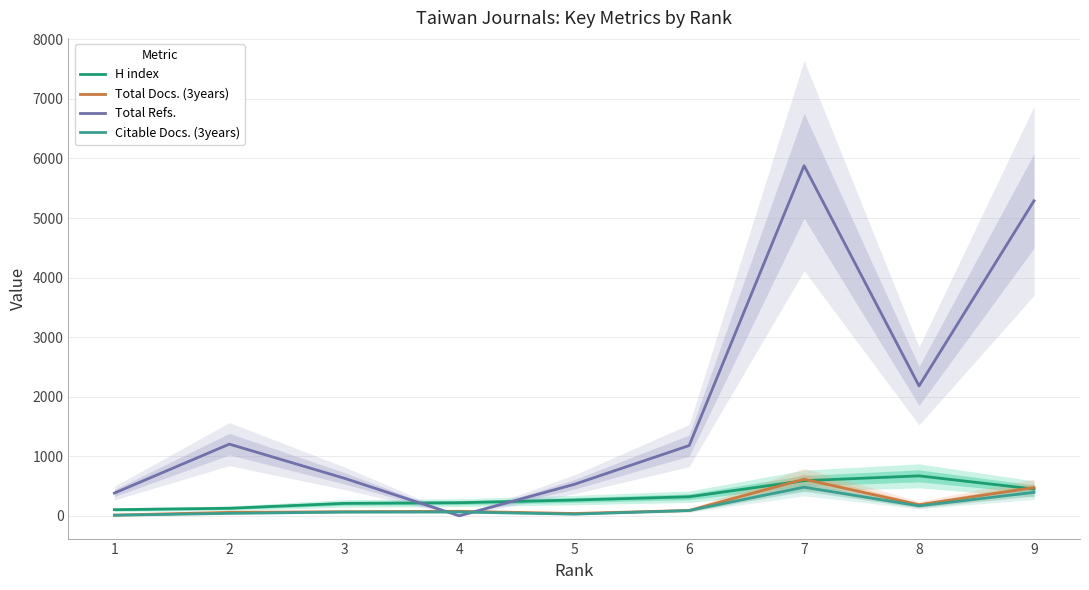

How many data points in Total Refs. are less than 1180?

4